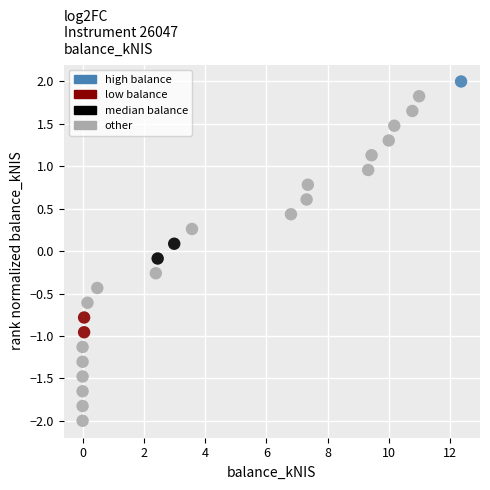

What is the range of Y values (max minus min)?

4.0